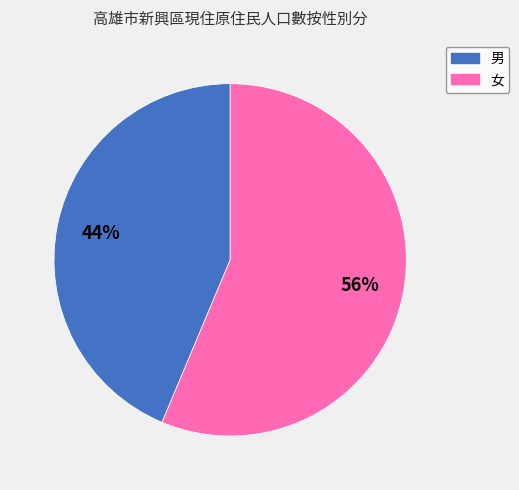

The 女 slice represents 44% of the pie. True or false?

False